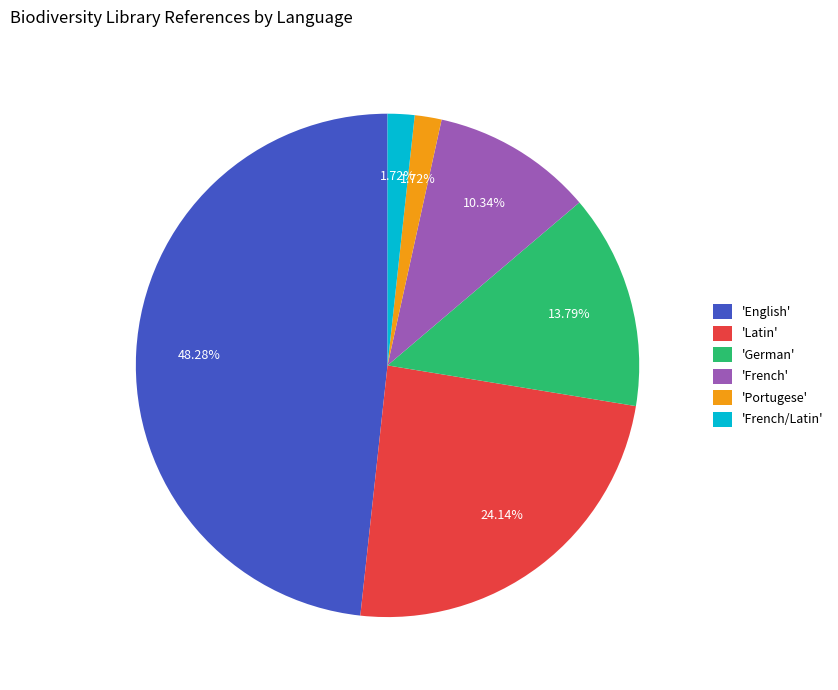

Is 'Latin' the majority of the pie?

No